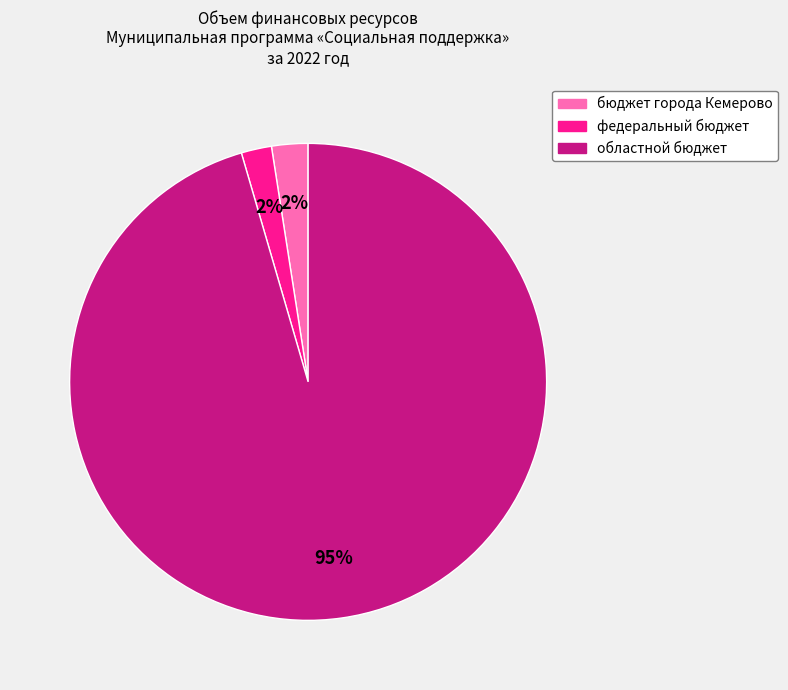

True or false: бюджет города Кемерово accounts for 2% of the total.

True